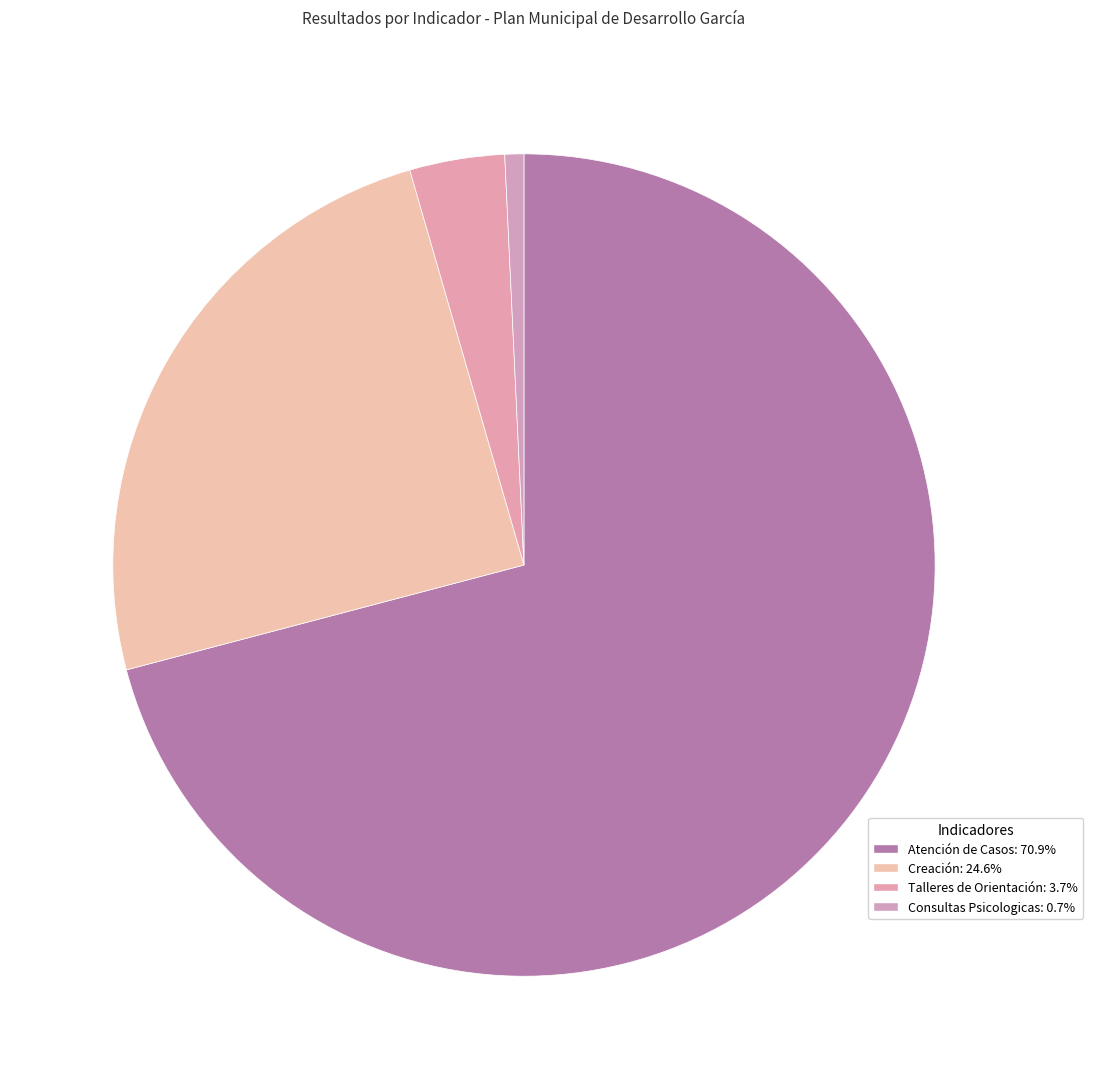

How many segments does this pie chart have?

4